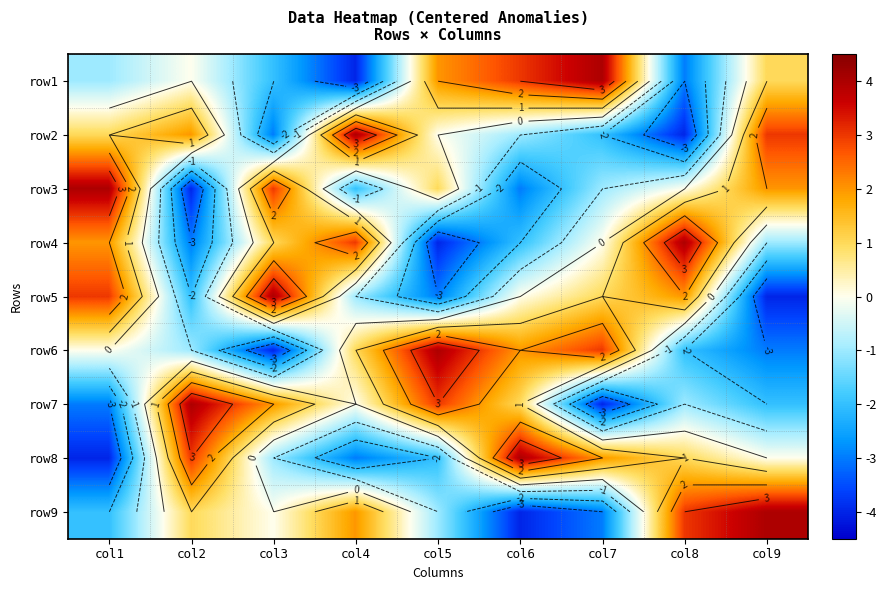

The value of row3 at col2 is -7. True or false?

False